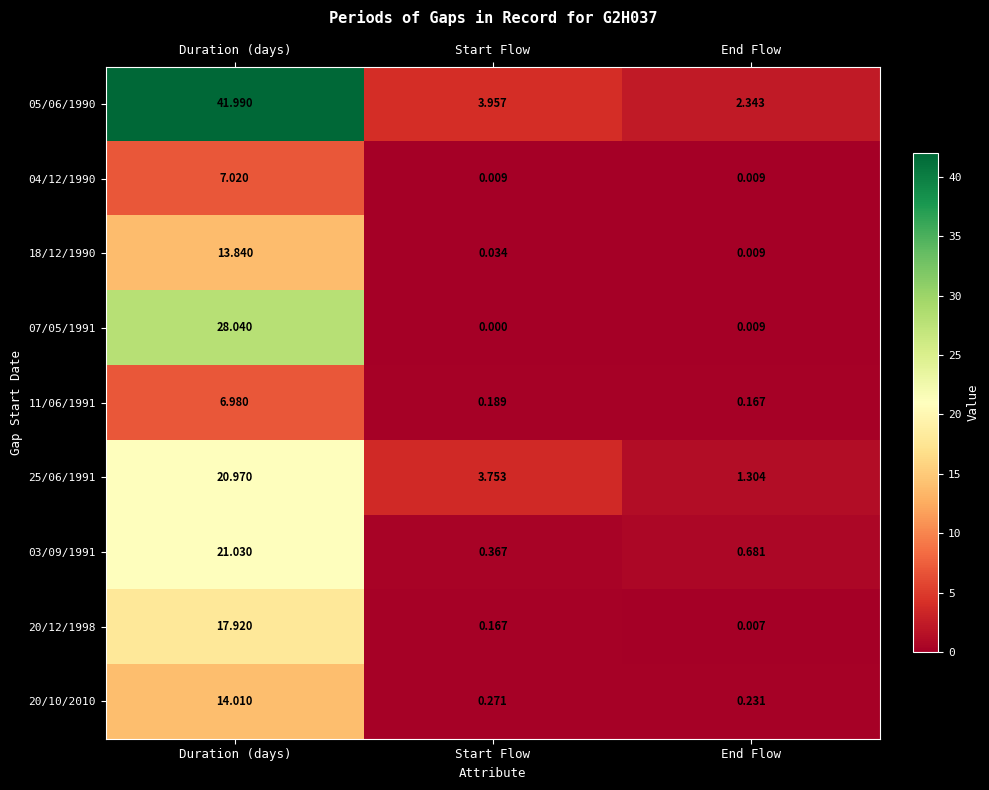

Which category has the lowest value in the 07/05/1991 series?

Start Flow